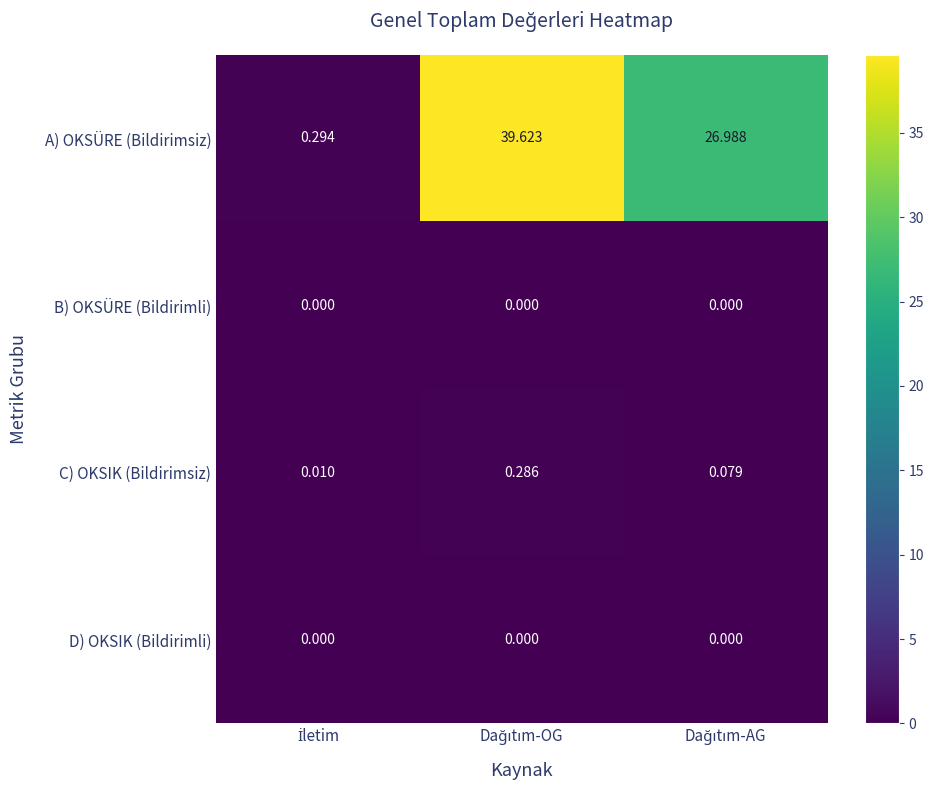

Which series has the largest range (max minus min)?

A) OKSÜRE (Bildirimsiz)